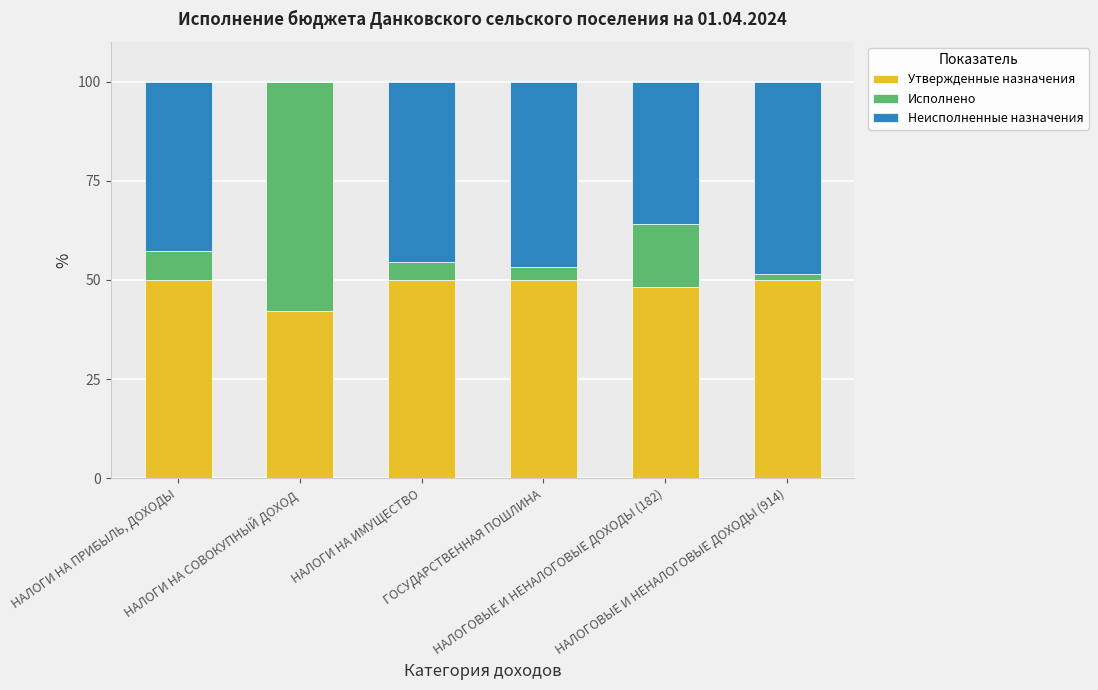

What is the maximum value for Утвержденные назначения?

50.0